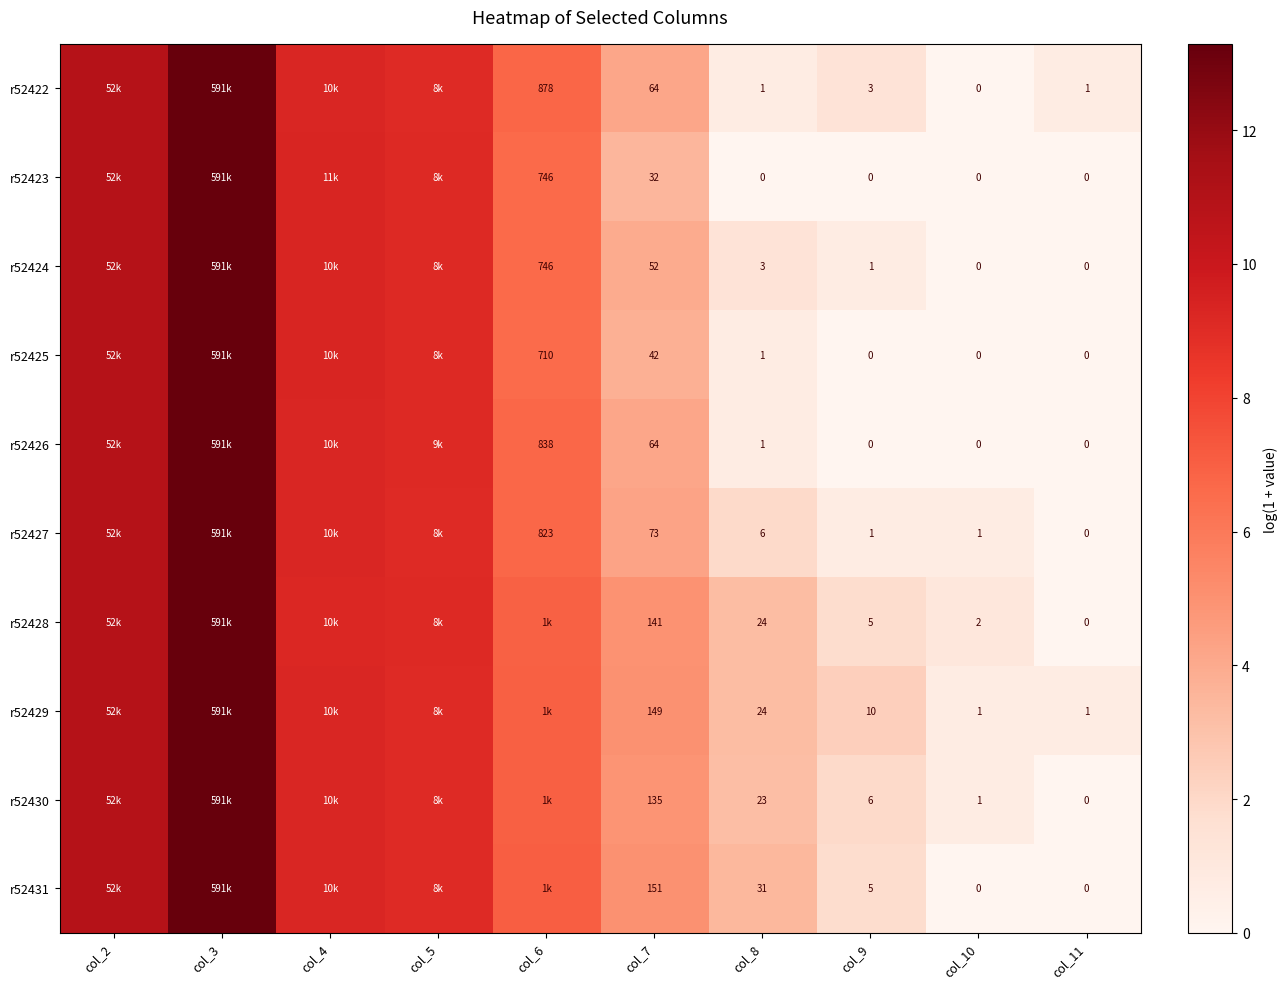

Is the value of r52428 at col_7 greater than the value of r52424 at col_9?

Yes